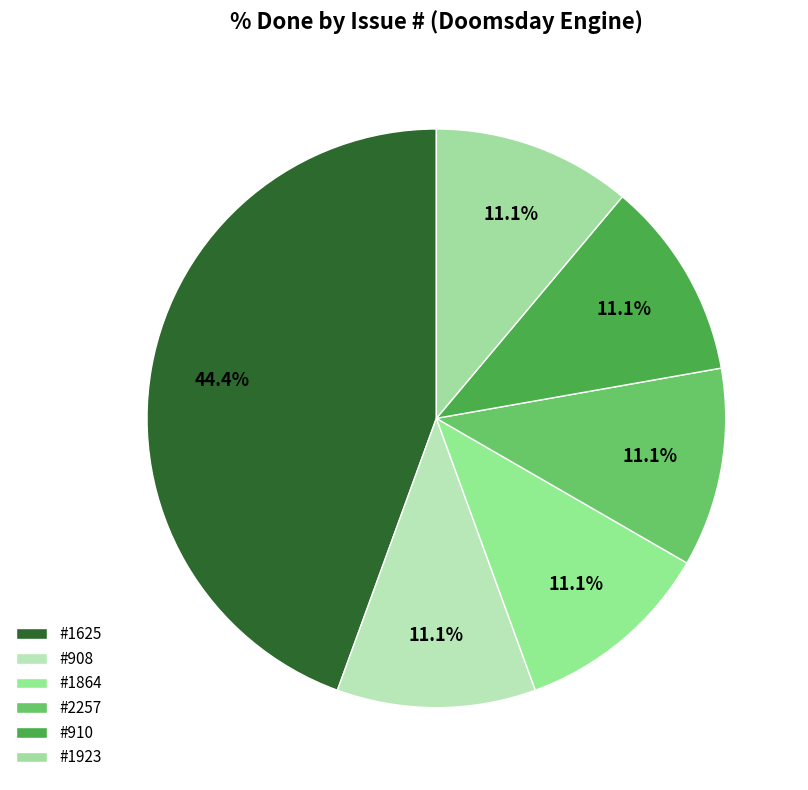

Which slice is the largest?

#1625